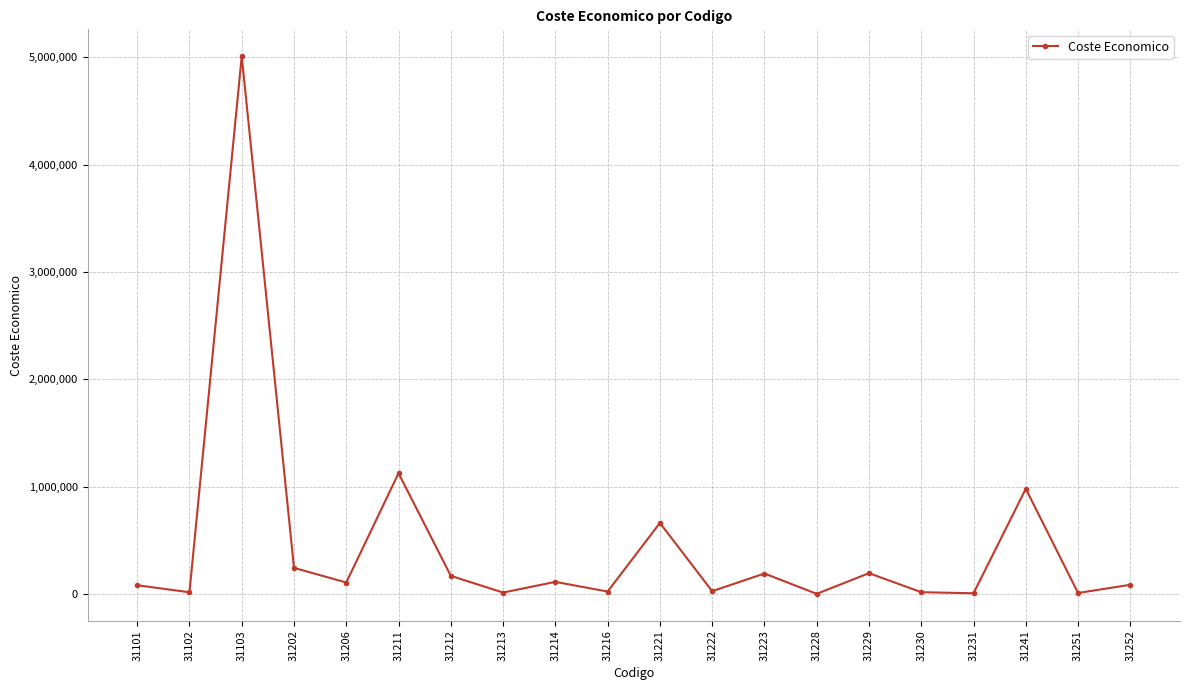

What is the value of the 9th point from the left?

112775.7